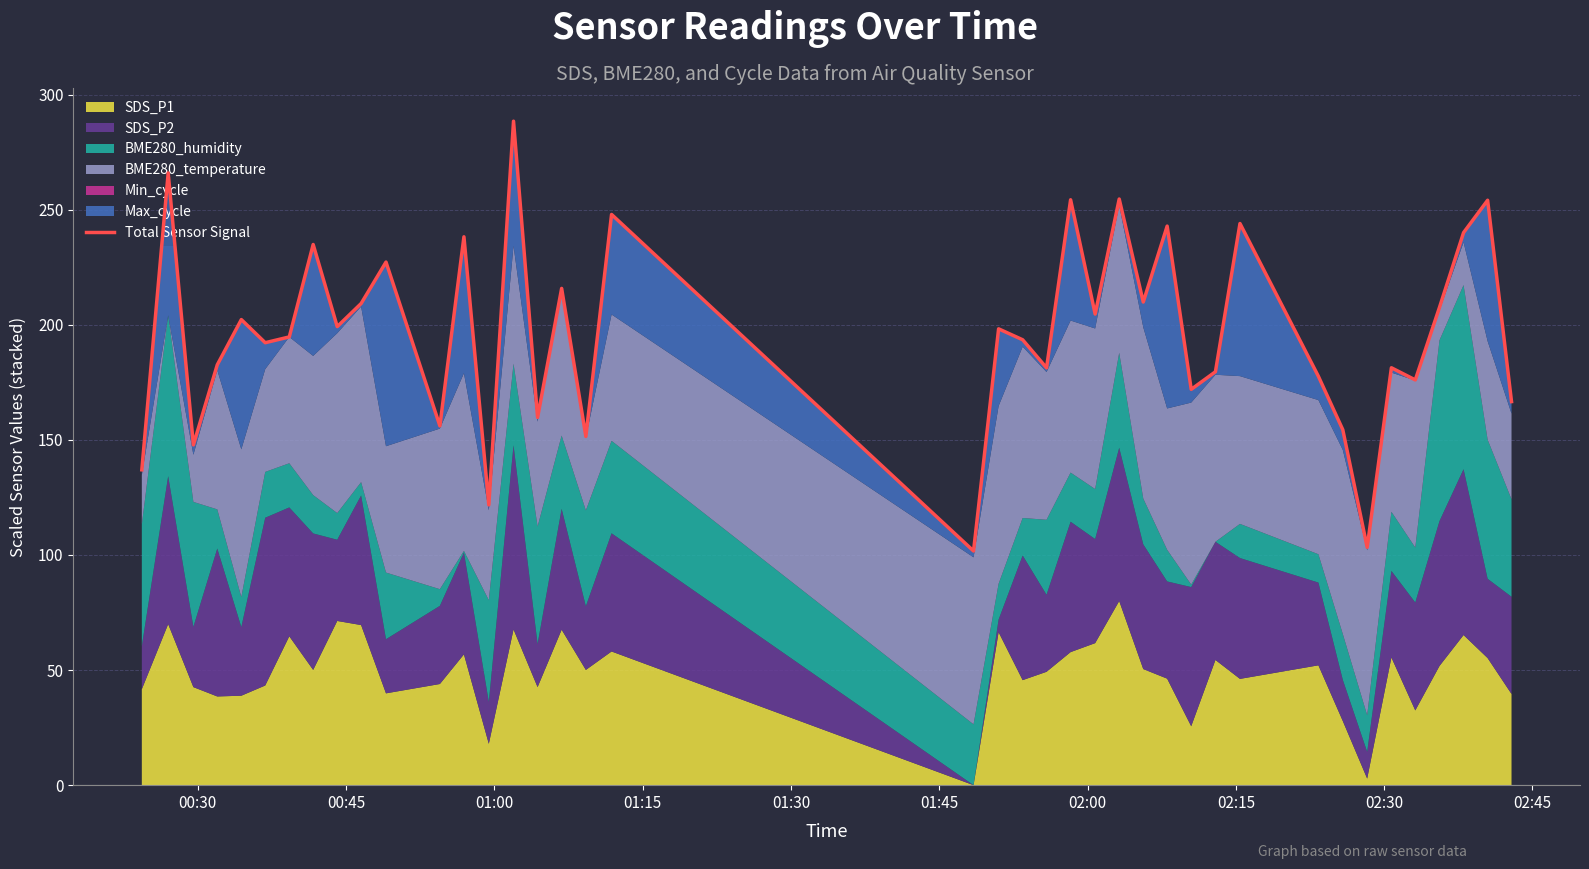

At which label does the data first exceed 198?

00:45